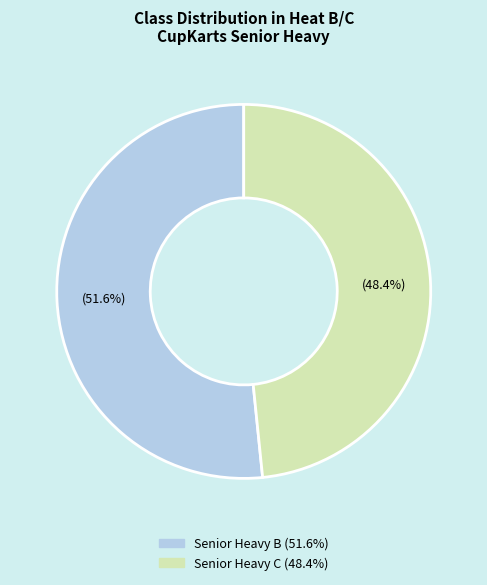

Does Senior Heavy B account for over 50% of the chart?

Yes